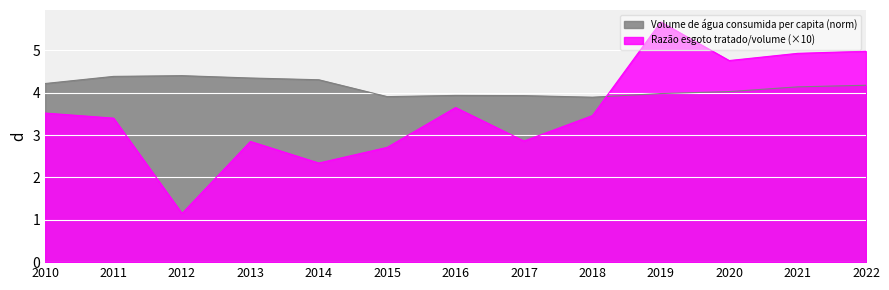

What is the difference between the maximum and second lowest values in the Razão esgoto tratado/volume series?

3.3